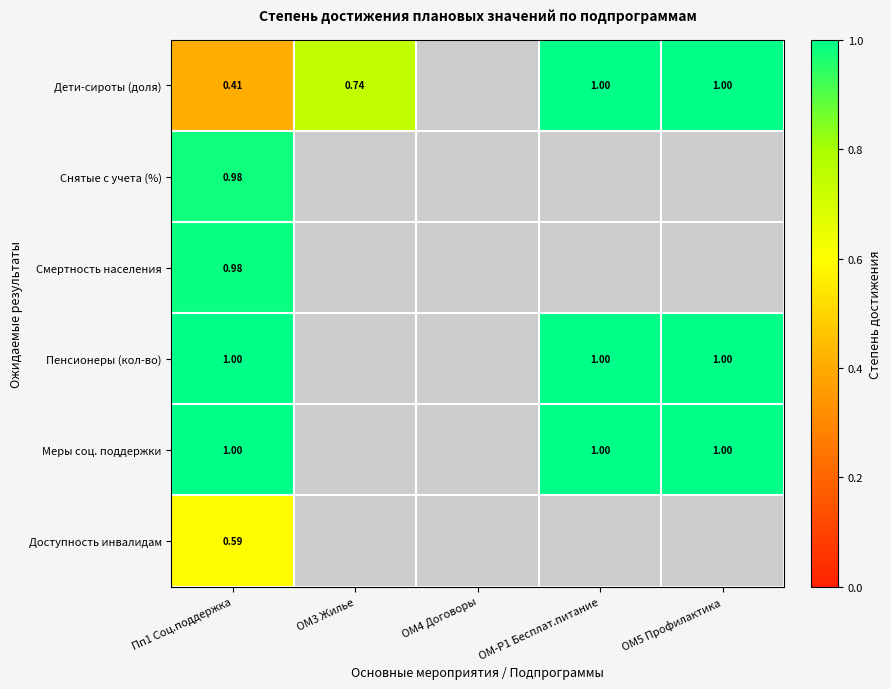

How many data points in Доступность инвалидам are above 0?

1